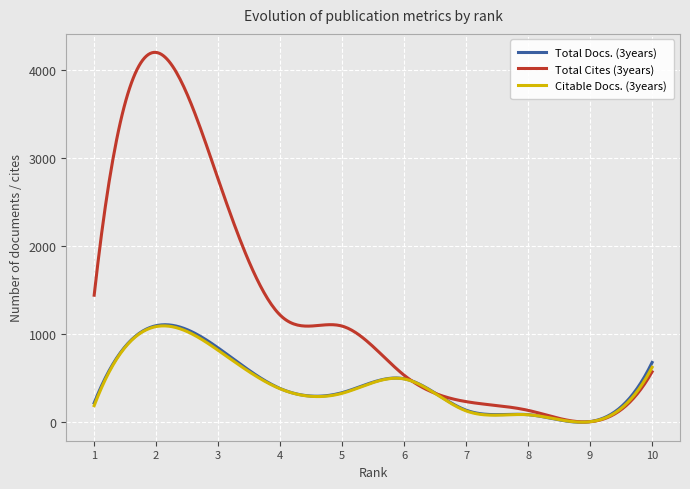

Which series has the largest range (max minus min)?

Total Cites (3years)